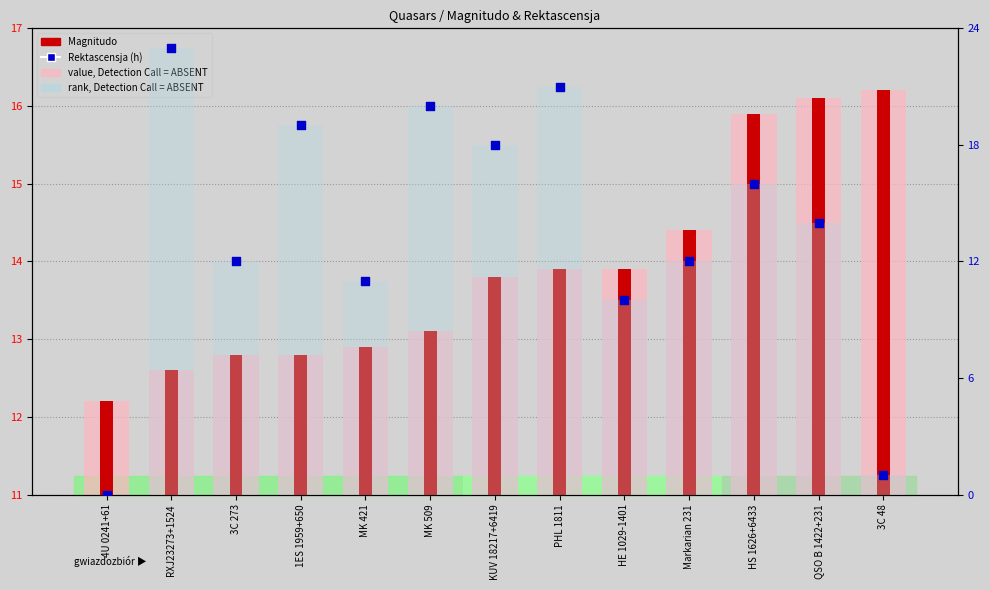

Which series contains the lowest Y value?

rank, Detection Call = ABSENT